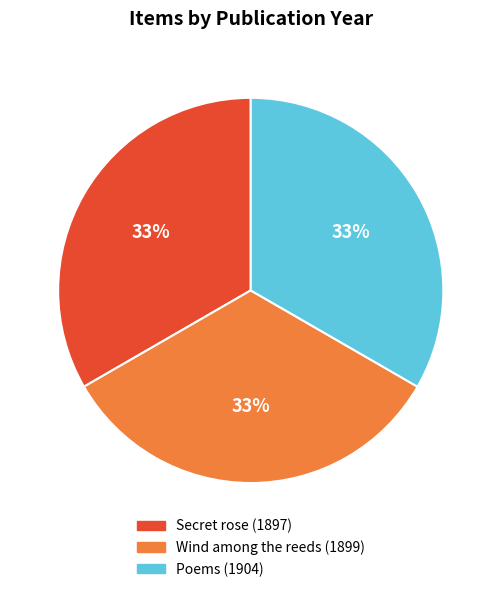

To the nearest percent, what portion does Wind among the reeds (1899) represent?

33%